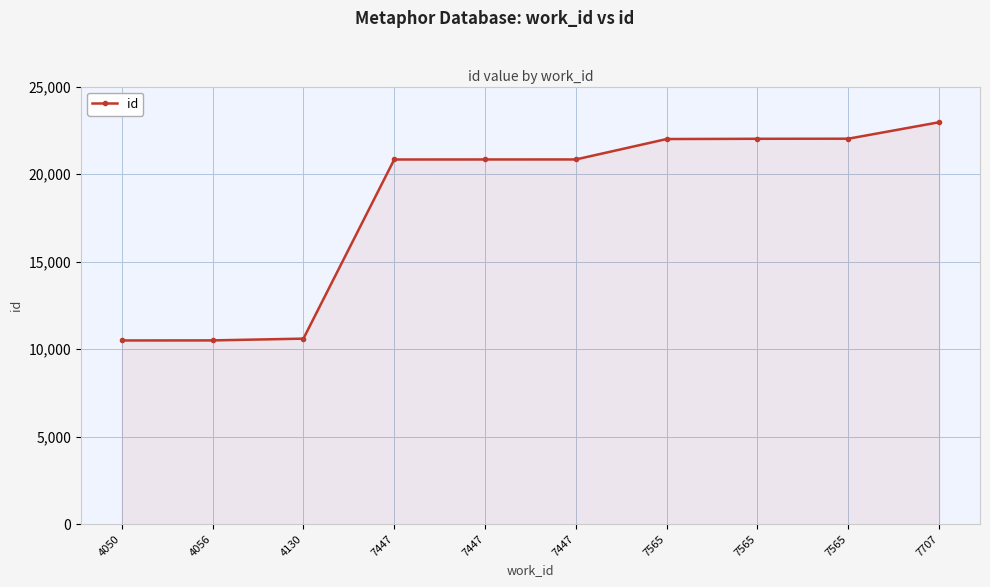

How many lines are shown in the chart?

1